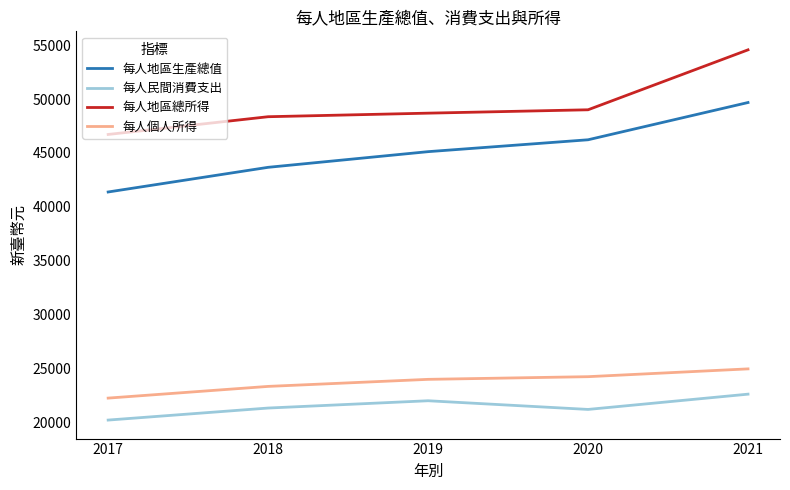

Rank the categories by 每人地區生產總值 value from highest to lowest.

2021, 2020, 2019, 2018, 2017